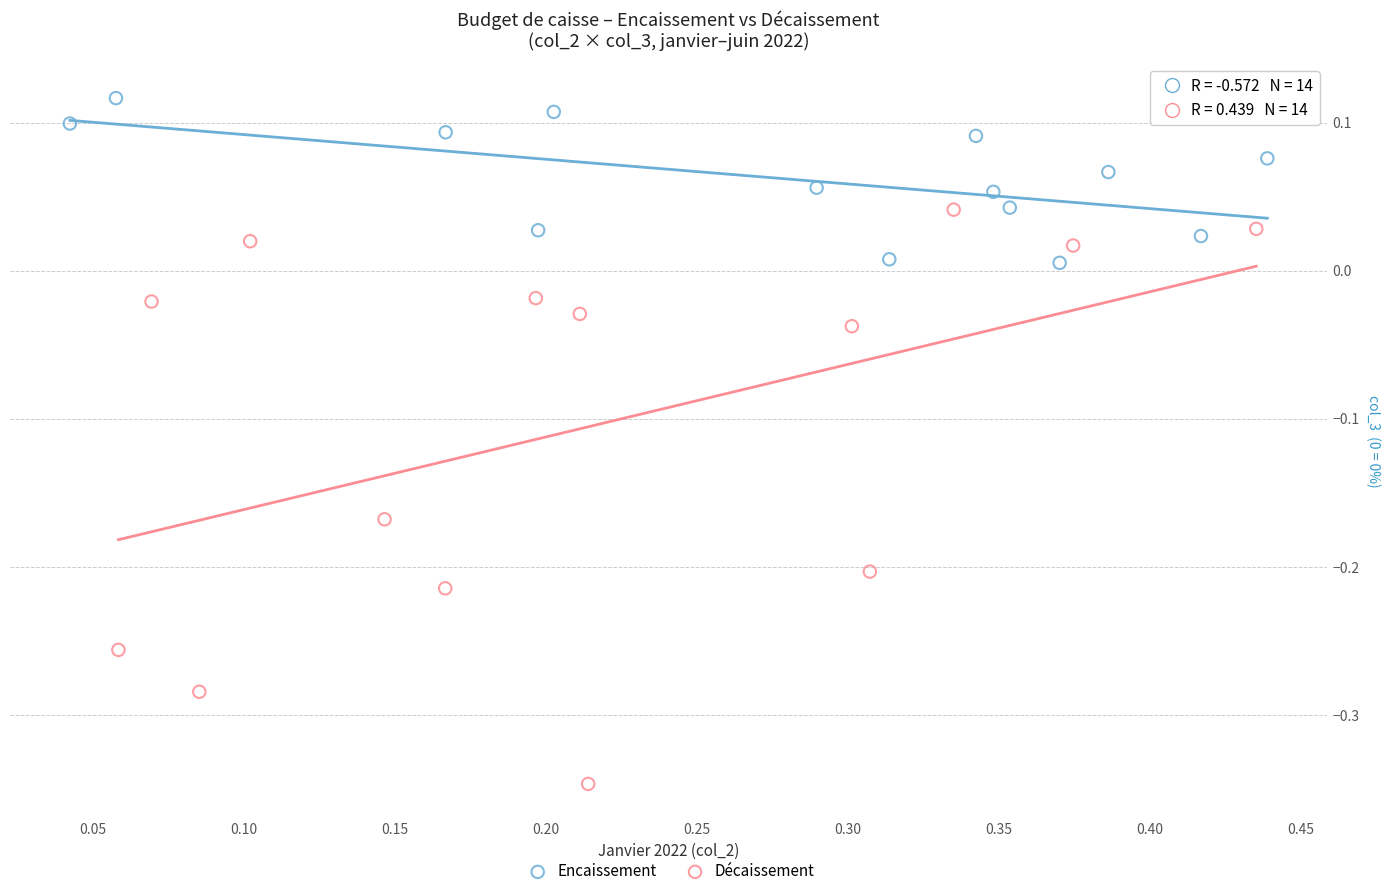

Which series contains the lowest Y value?

Décaissement